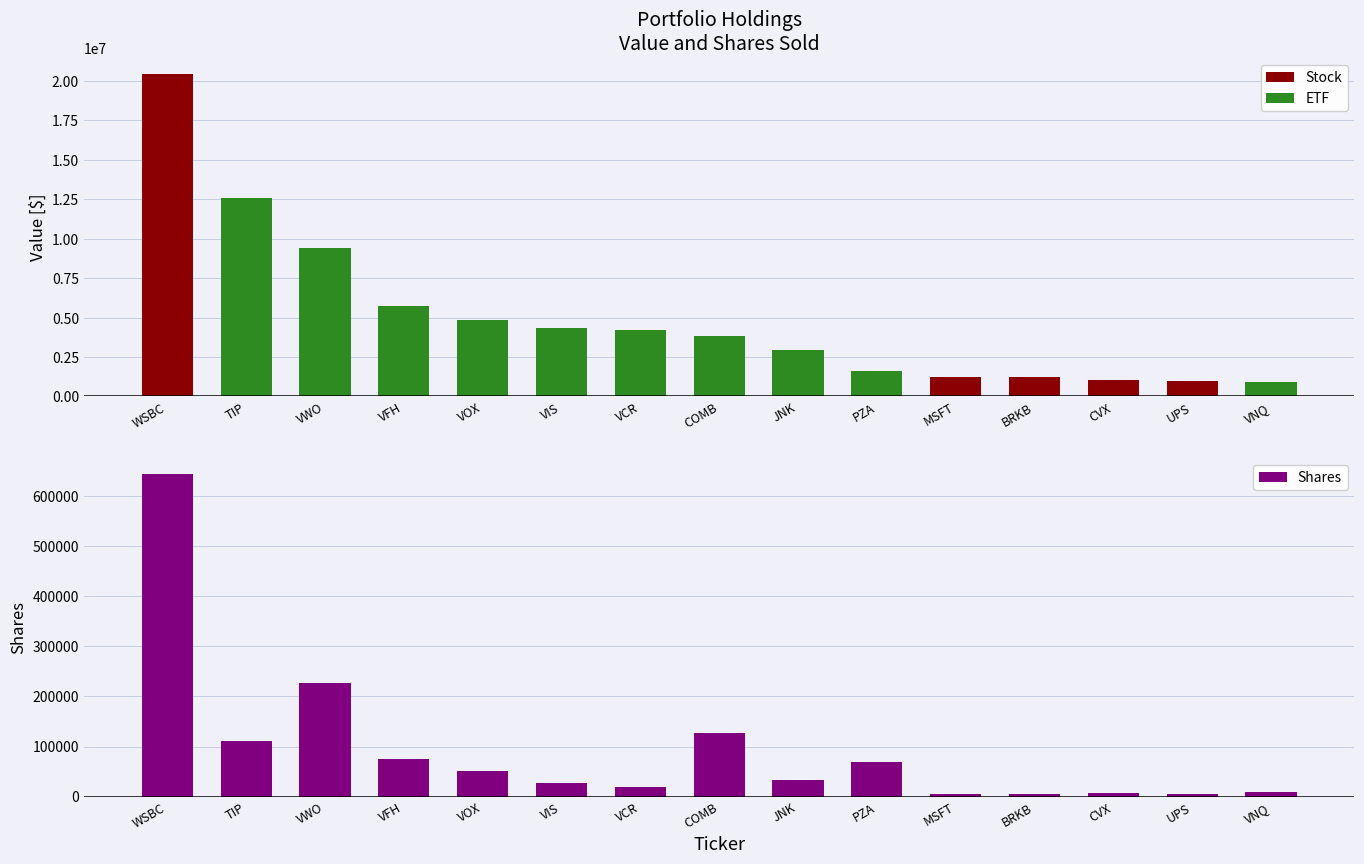

What is the label of the 1st bar from the left?

WSBC